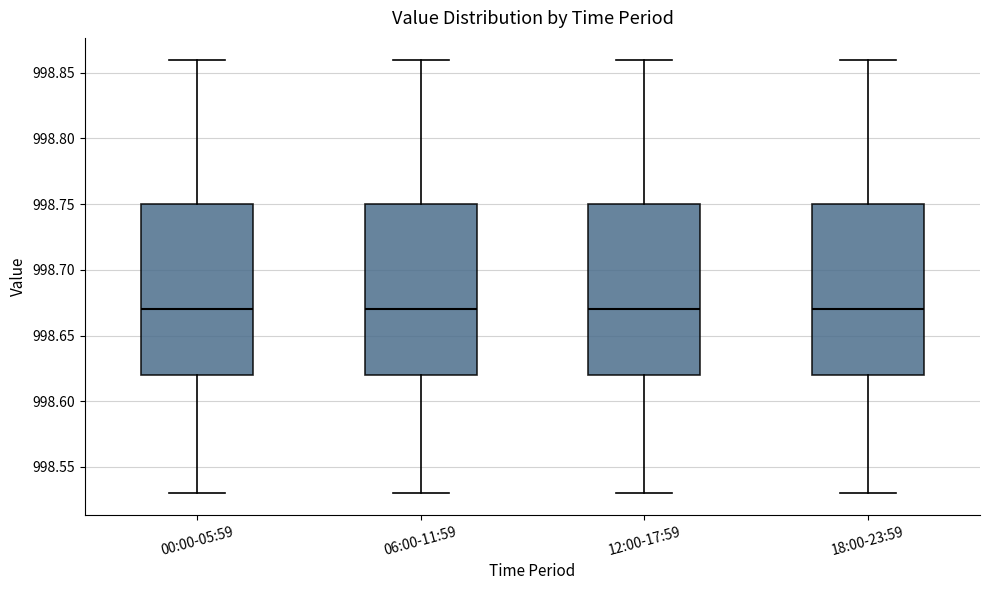

Where is the upper edge of the box for 06:00-11:59 on the y-axis? The values are not printed on the chart, so give them approximately, as read against the axis.

998.75